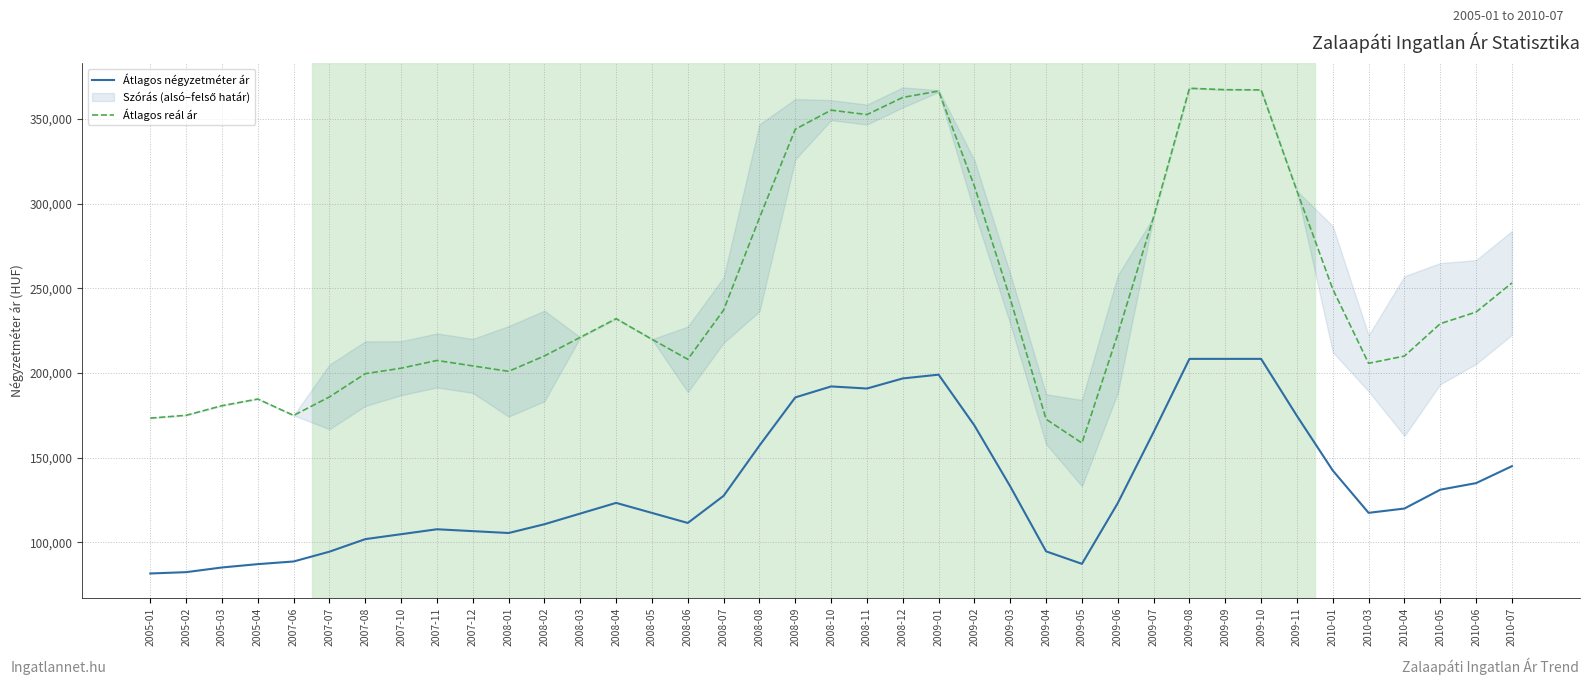

What is the spread (max minus min) of values at 2008-12?

165864